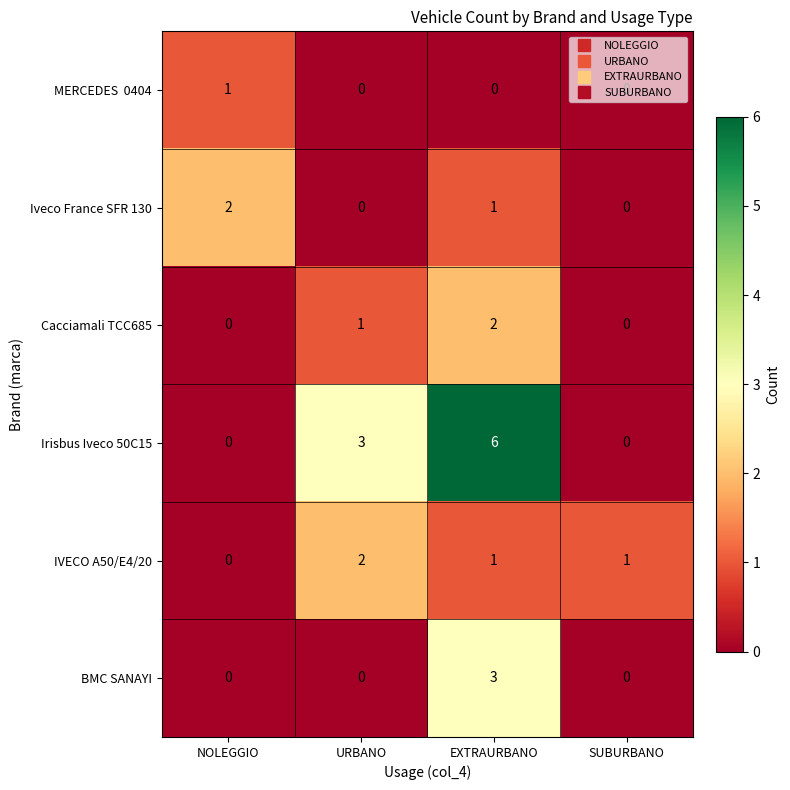

Which series has the widest spread of values?

Irisbus Iveco 50C15